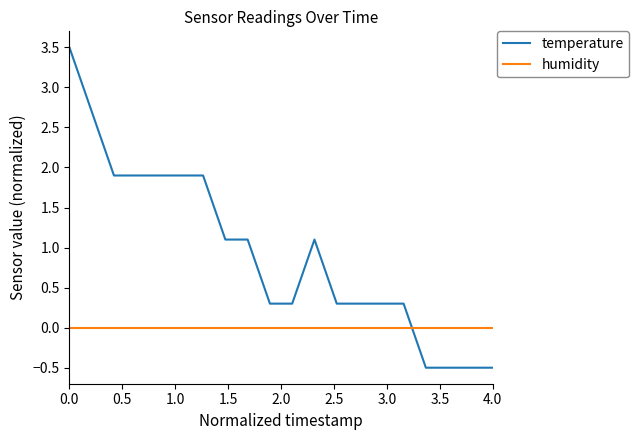

How many lines are shown in the chart?

2